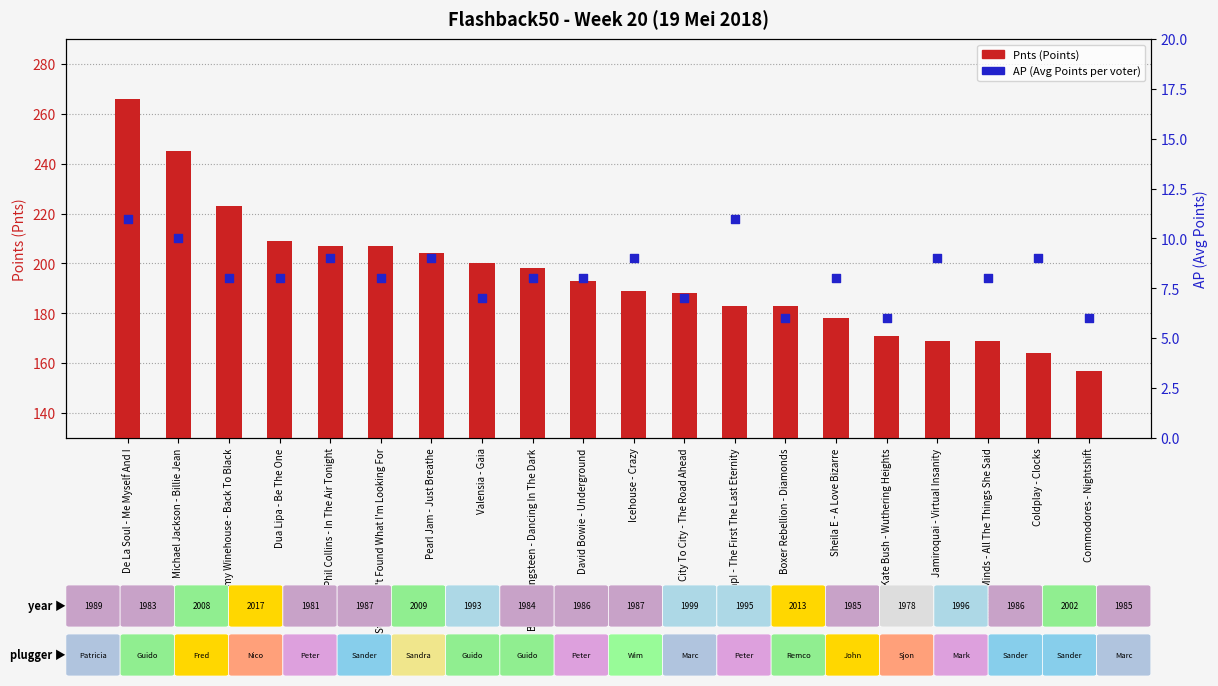

Is the value of AP (Avg Points) at Sheila E - A Love Bizarre greater than the value of Pnts (Points) at Pearl Jam - Just Breathe?

No